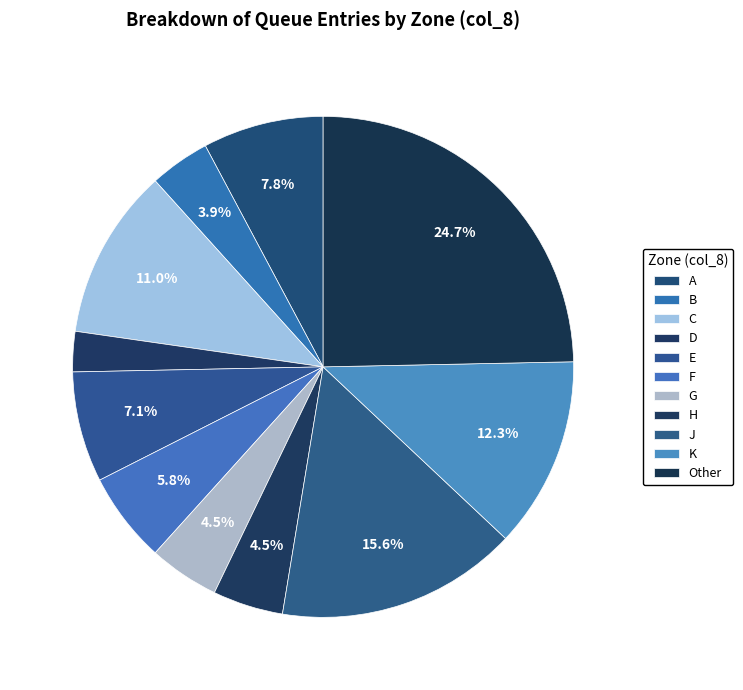

What is the change in value from A to E?

-1